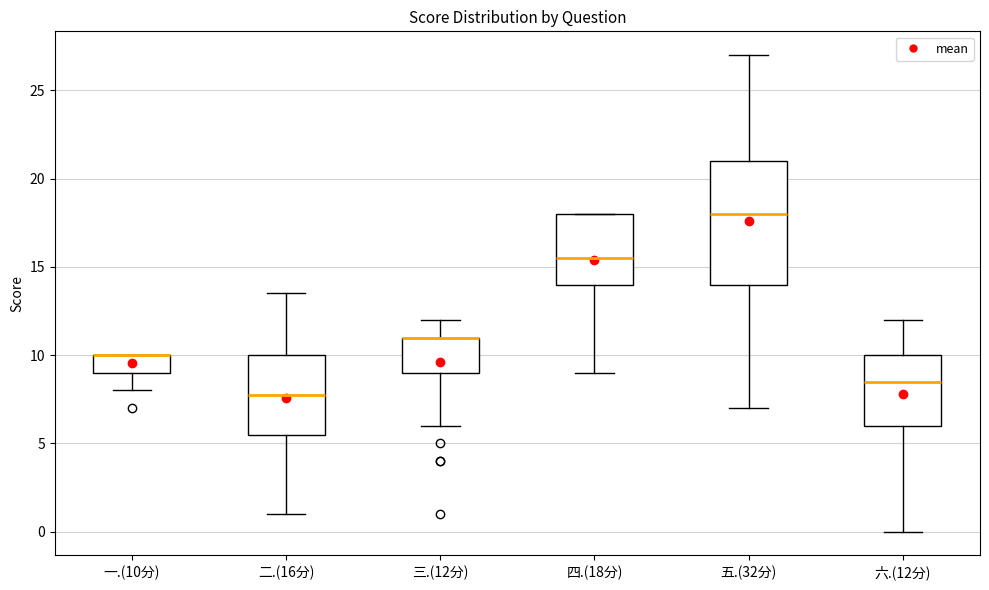

Where does the lower whisker of the box for 三.(12分) end on the y-axis? The values are not printed on the chart, so give them approximately, as read against the axis.

6.0